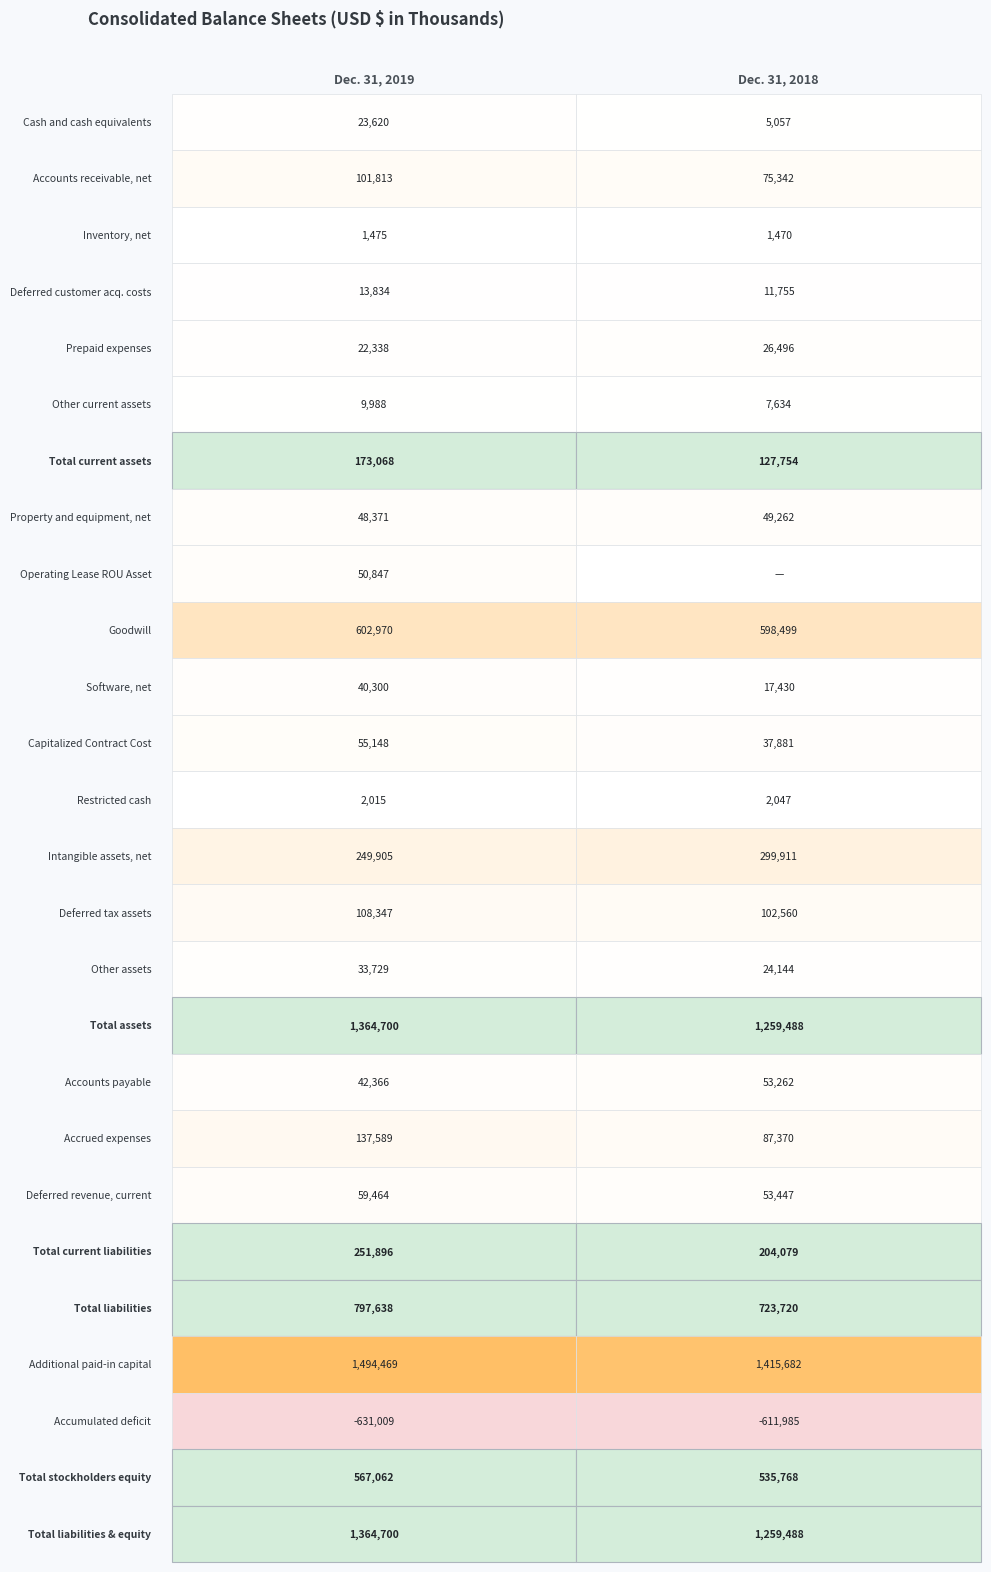

What is the total value across all series at 0?

6986643